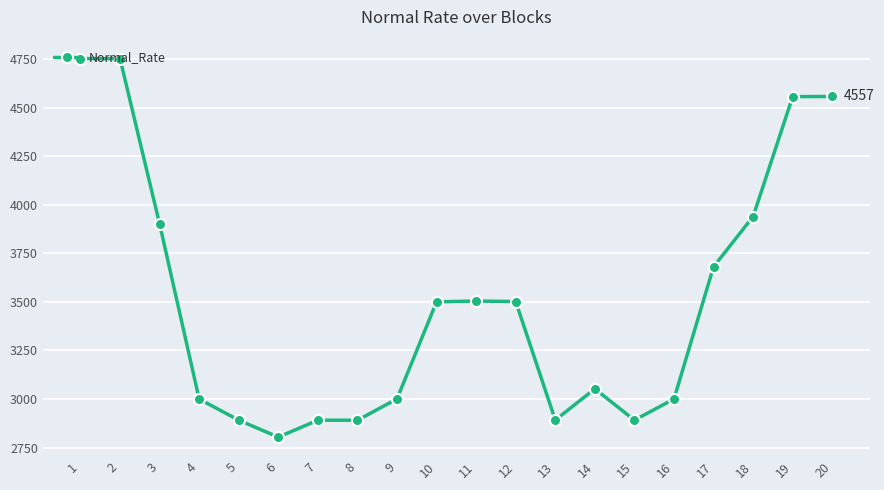

What is the average value?

3498.0